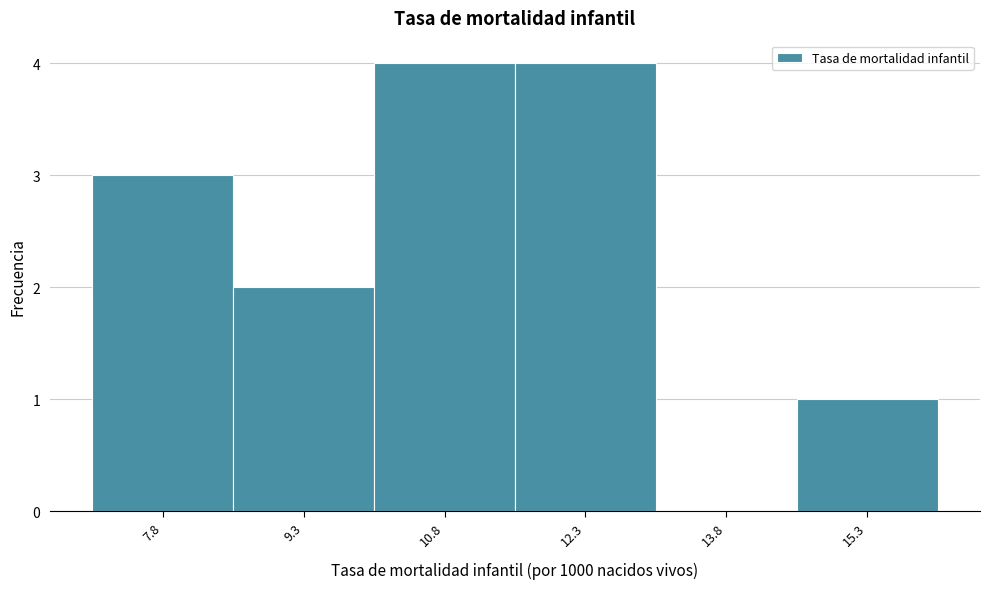

Reading left to right, transcribe this chart: for each bar, give the range it covers on the x-axis and its height. Neither the bar edges nor the heights are printed on the chart, so give them approximately, as read against the axes.

7.05 to 8.55: 3
8.55 to 10.05: 2
10.05 to 11.55: 4
11.55 to 13.05: 4
13.05 to 14.55: 0
14.55 to 16.05: 1